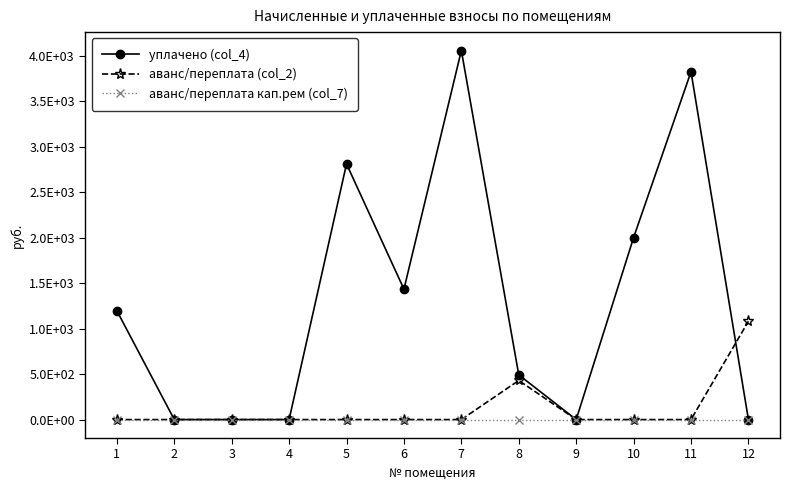

Is this an area chart (filled region under the line)?

No